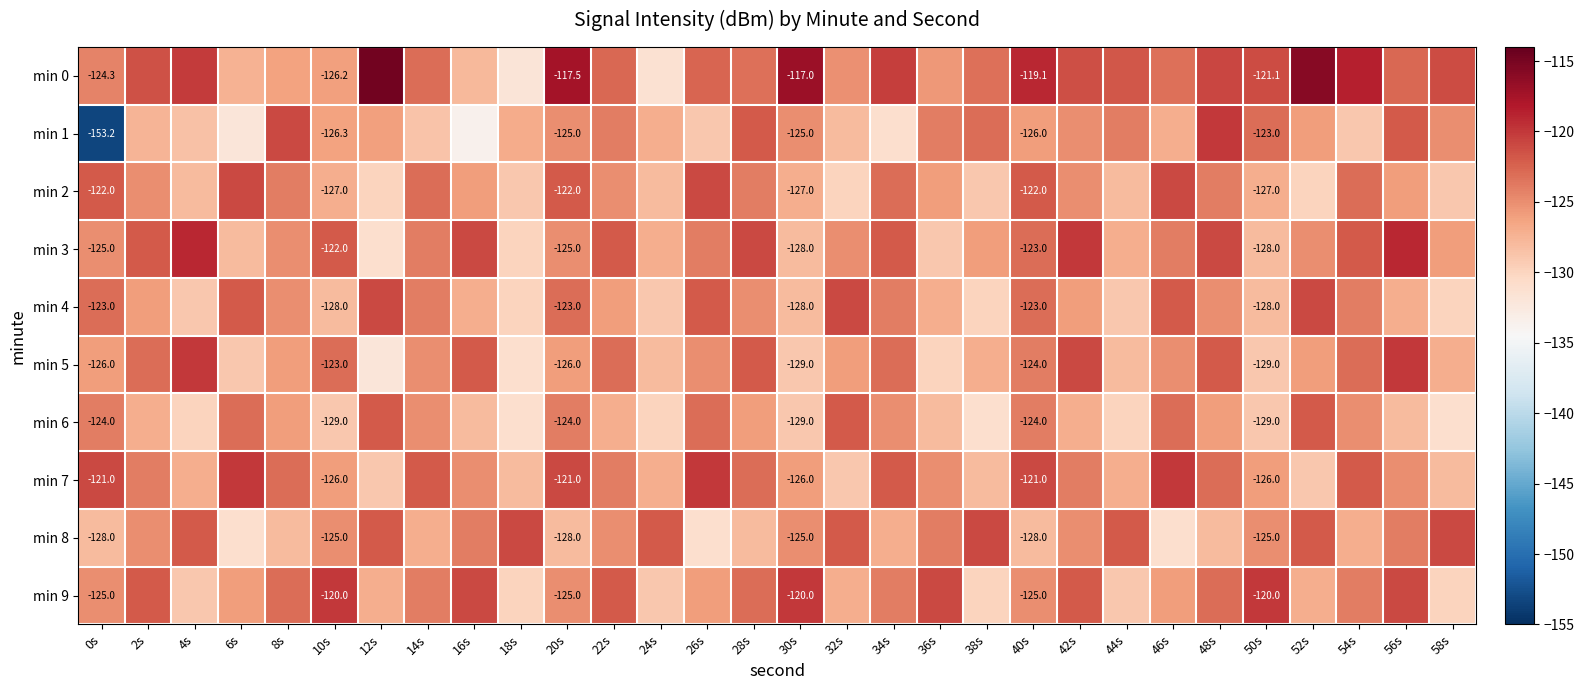

At which label does min 9 reach its peak?

10s